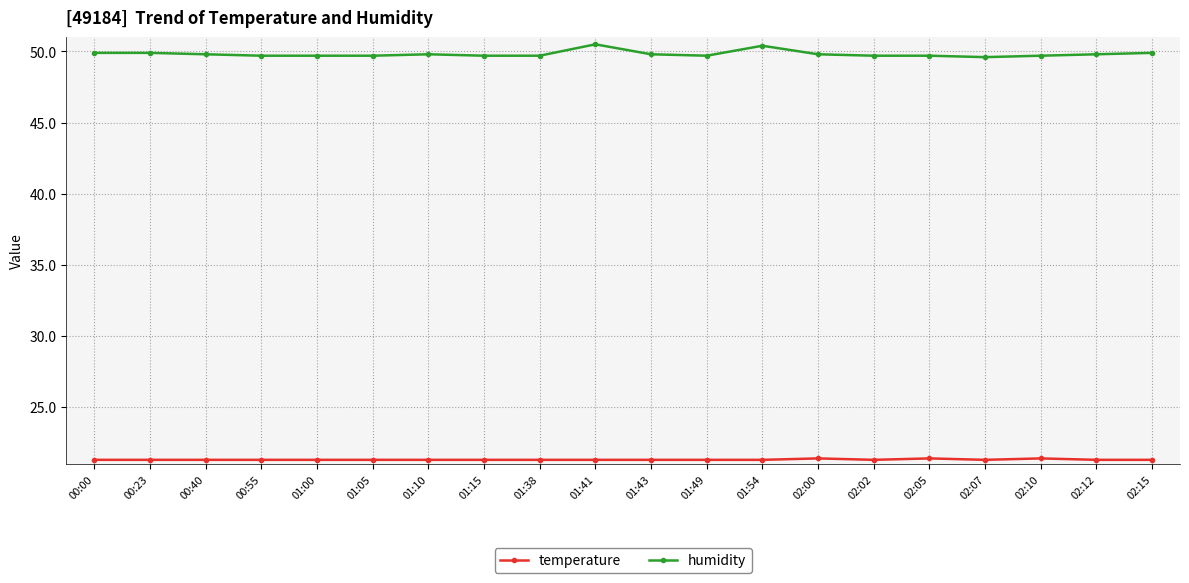

Rank the series at 02:10 from highest to lowest value.

humidity, temperature